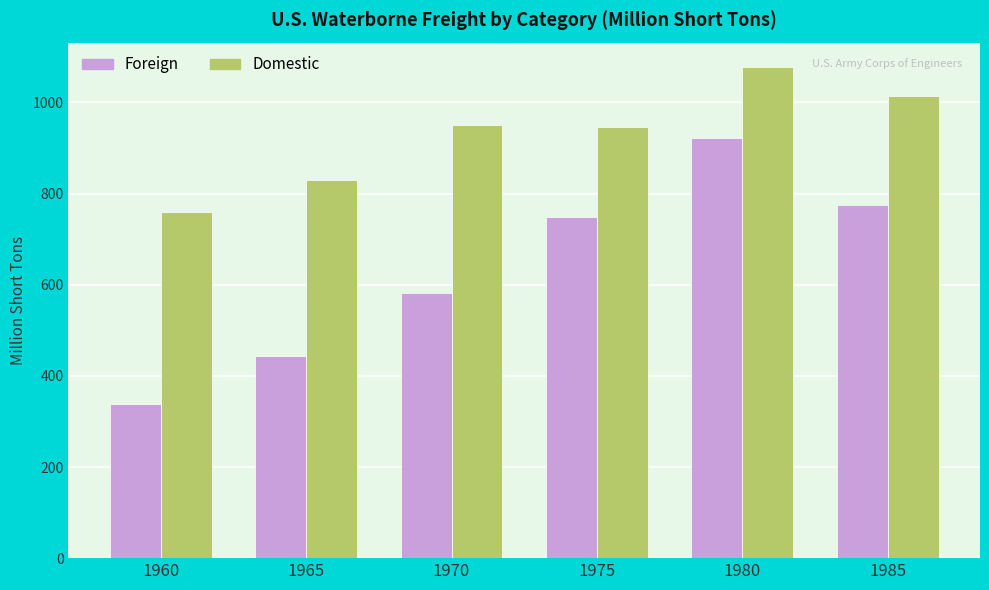

Which series changed the most between 1970 and 1985?

Foreign